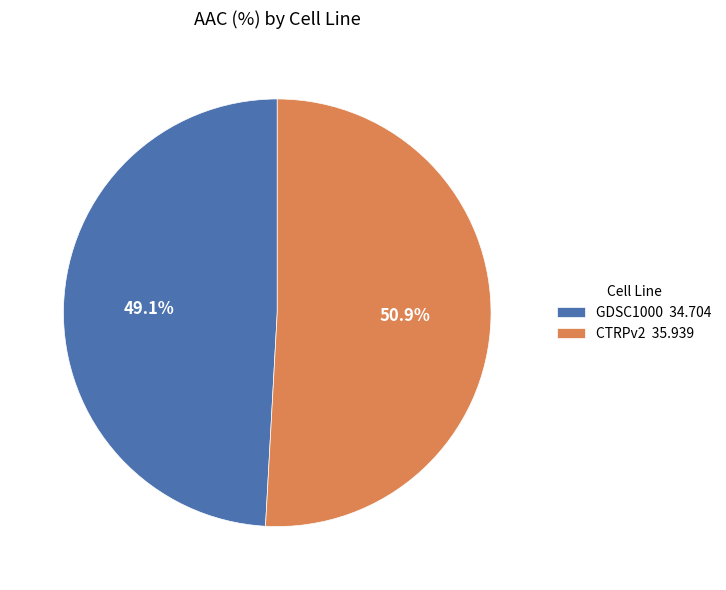

To the nearest percent, what is the combined percentage of GDSC1000 and CTRPv2?

100%